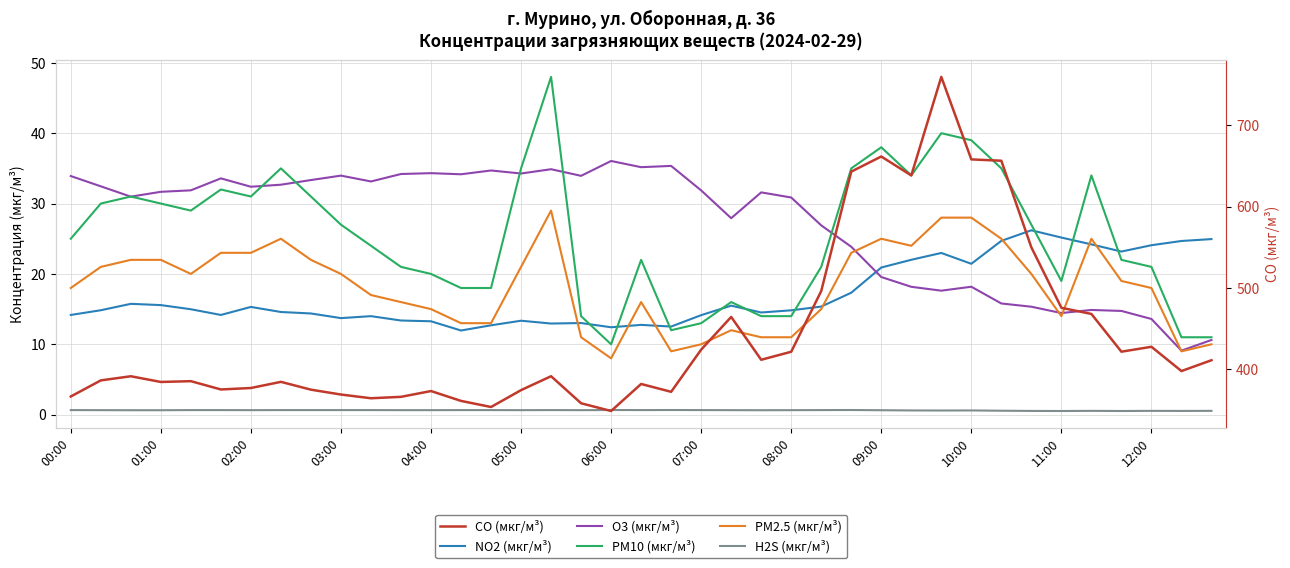

What is the total value across all series at 25?

575.3